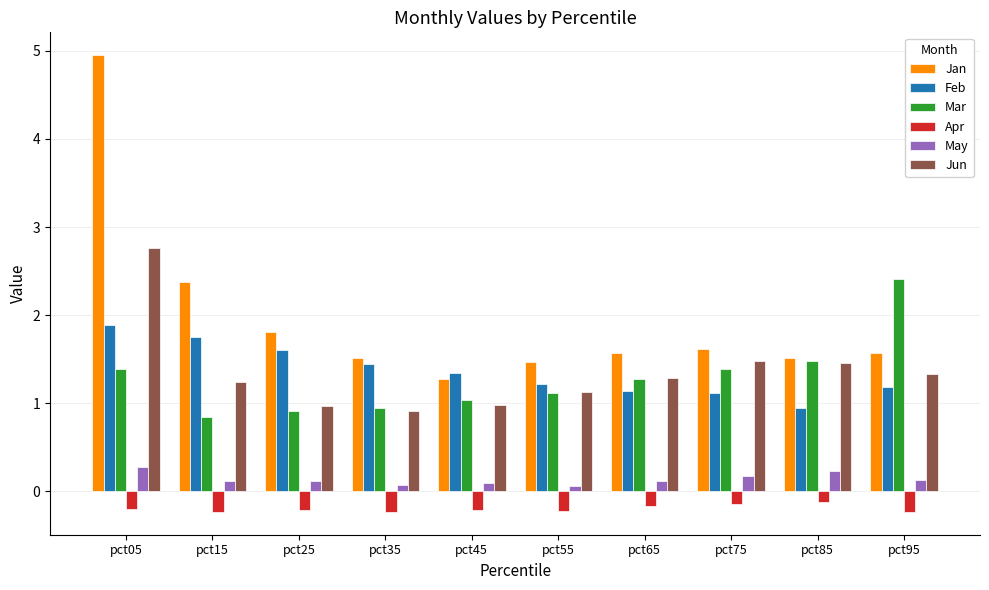

Which series has the largest total across all categories?

Jan